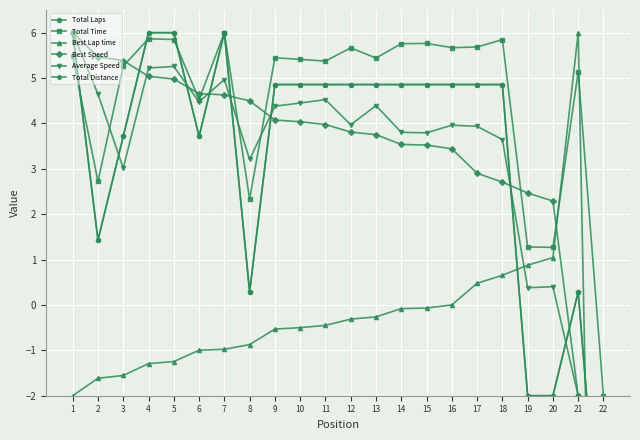

Reading right to left, transcribe all the data shown in this chart.

Total Laps: -6.6	0.3	-2.0	-2.0	4.9	4.9	4.9	4.9	4.9	4.9	4.9	4.9	4.9	4.9	0.3	6.0	3.7	6.0	6.0	3.7	1.4	6.0
Total Time: -2.0	5.1	1.3	1.3	5.8	5.7	5.7	5.8	5.8	5.4	5.7	5.4	5.4	5.4	2.3	6.0	4.5	5.8	5.9	5.3	2.7	5.5
Best Lap time: -21.6	6.0	1.0	0.9	0.7	0.5	0.0	-0.1	-0.1	-0.3	-0.3	-0.4	-0.5	-0.5	-0.9	-1.0	-1.0	-1.2	-1.3	-1.6	-1.6	-2.0
Best Speed: -21.6	-2.0	2.3	2.5	2.7	2.9	3.4	3.5	3.5	3.8	3.8	4.0	4.0	4.1	4.5	4.6	4.7	5.0	5.0	5.4	5.5	6.0
Average Speed: -12.5	-2.0	0.4	0.4	3.6	3.9	4.0	3.8	3.8	4.4	4.0	4.5	4.5	4.4	3.2	5.0	4.5	5.3	5.2	3.0	4.6	6.0
Total Distance: -6.6	0.3	-2.0	-2.0	4.9	4.9	4.9	4.9	4.9	4.9	4.9	4.9	4.9	4.9	0.3	6.0	3.7	6.0	6.0	3.7	1.4	6.0